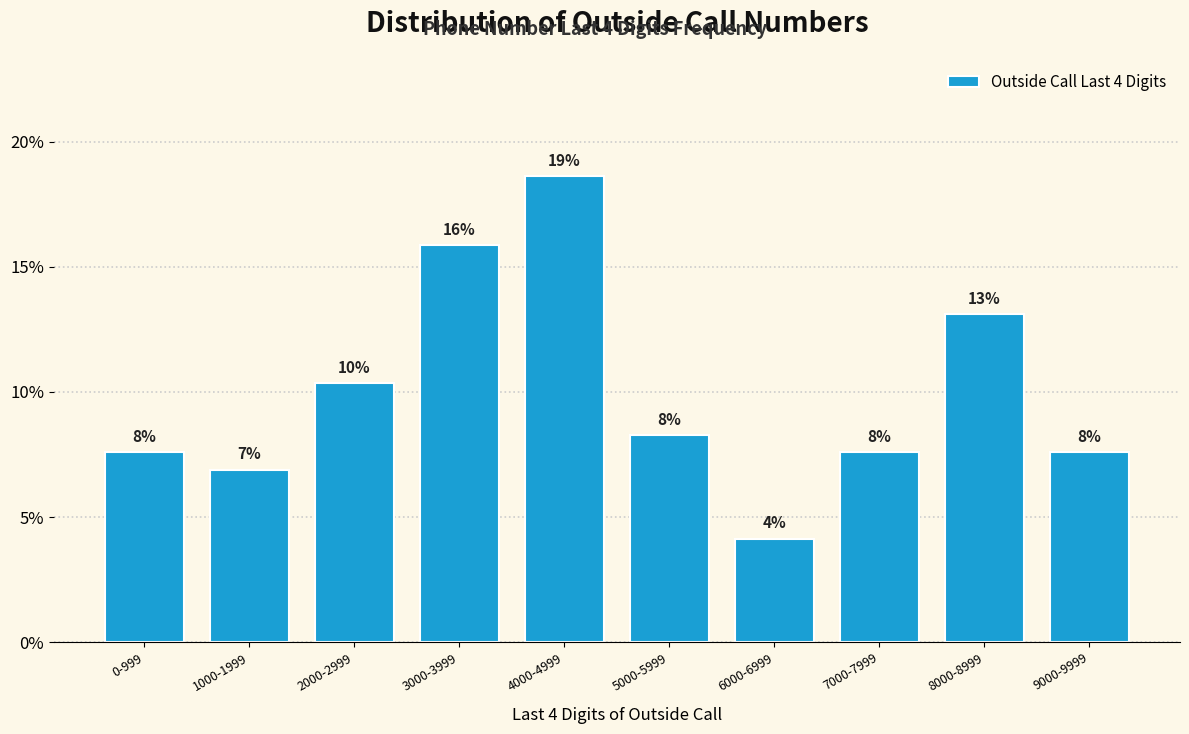

How many bars are there in total?

10